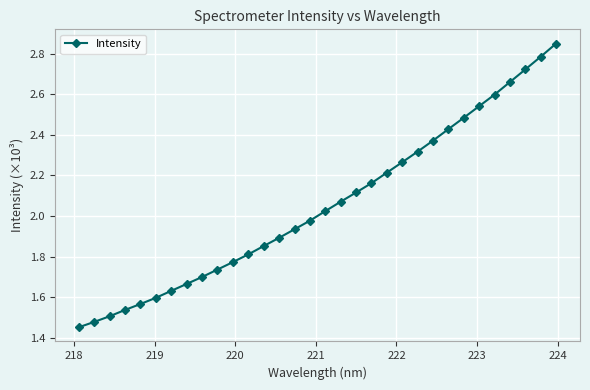

What is the sum of all values?

65.7